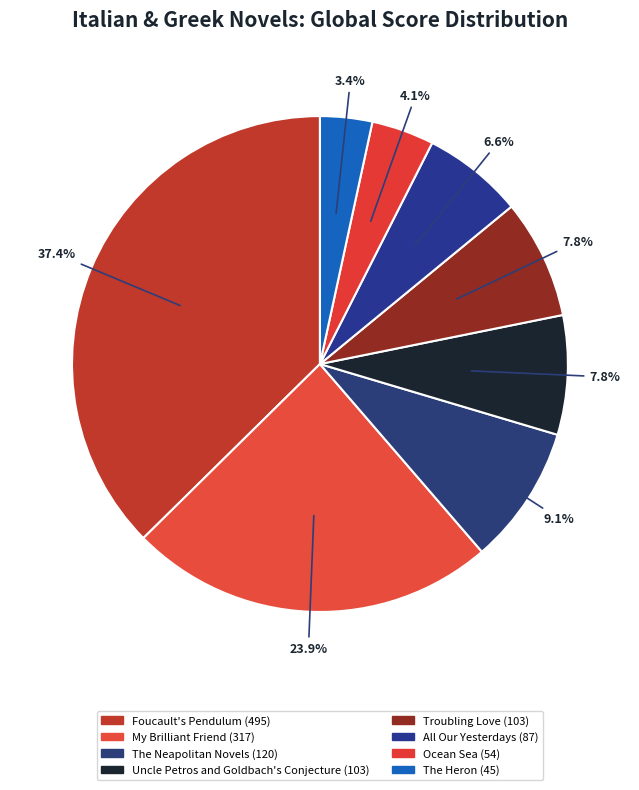

How many slices are in this pie chart?

8